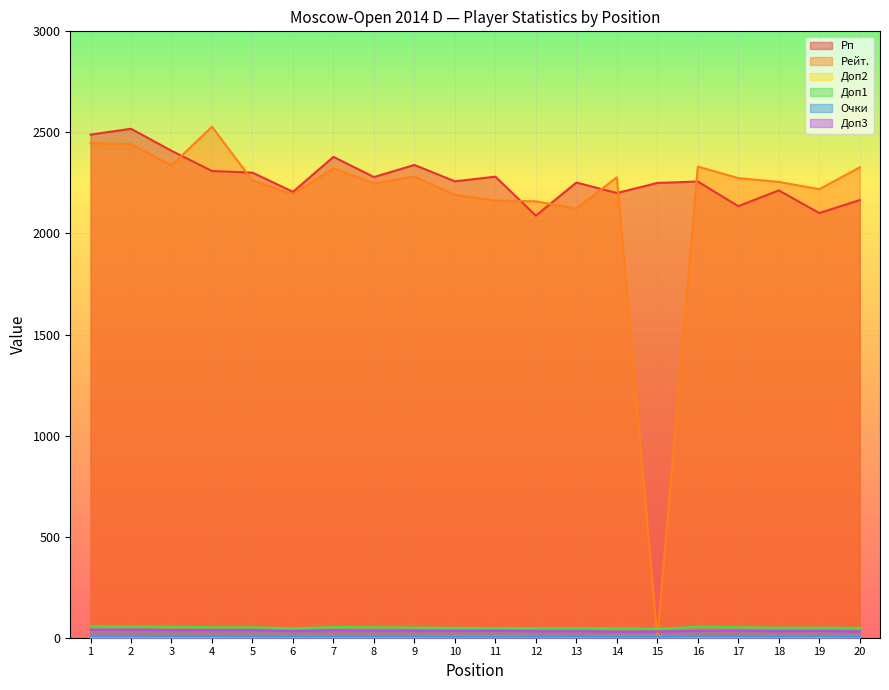

At 18, list the series in order from largest to smallest.

Рейт., Рп, Доп1, Доп3, Очки, Доп2